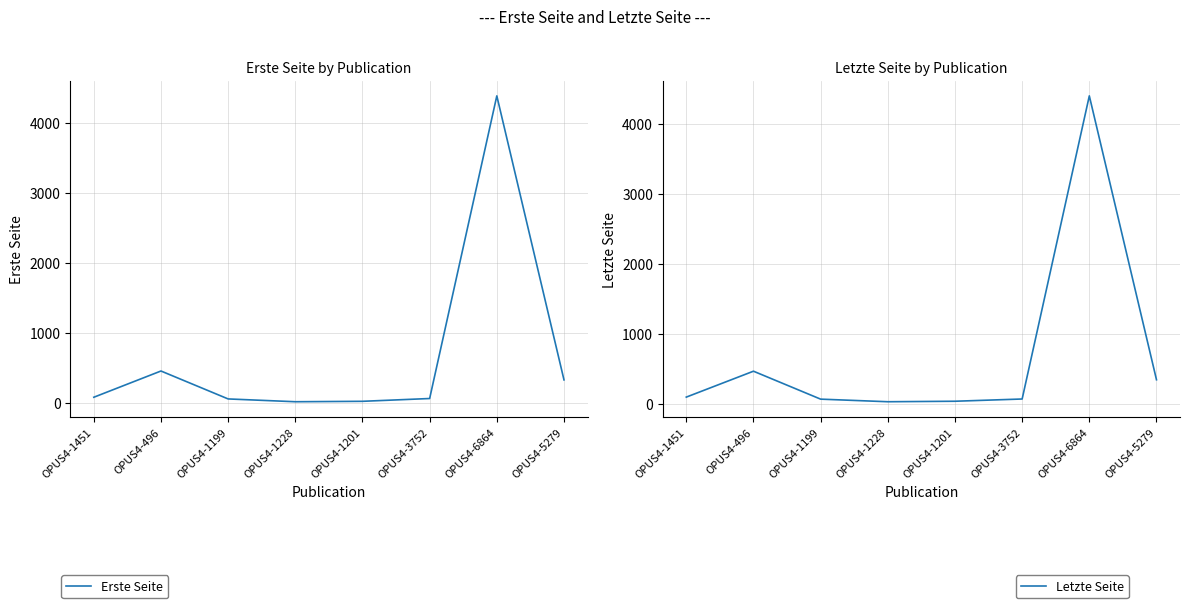

Where is Letzte Seite nearest to the value 2212?

OPUS4-496